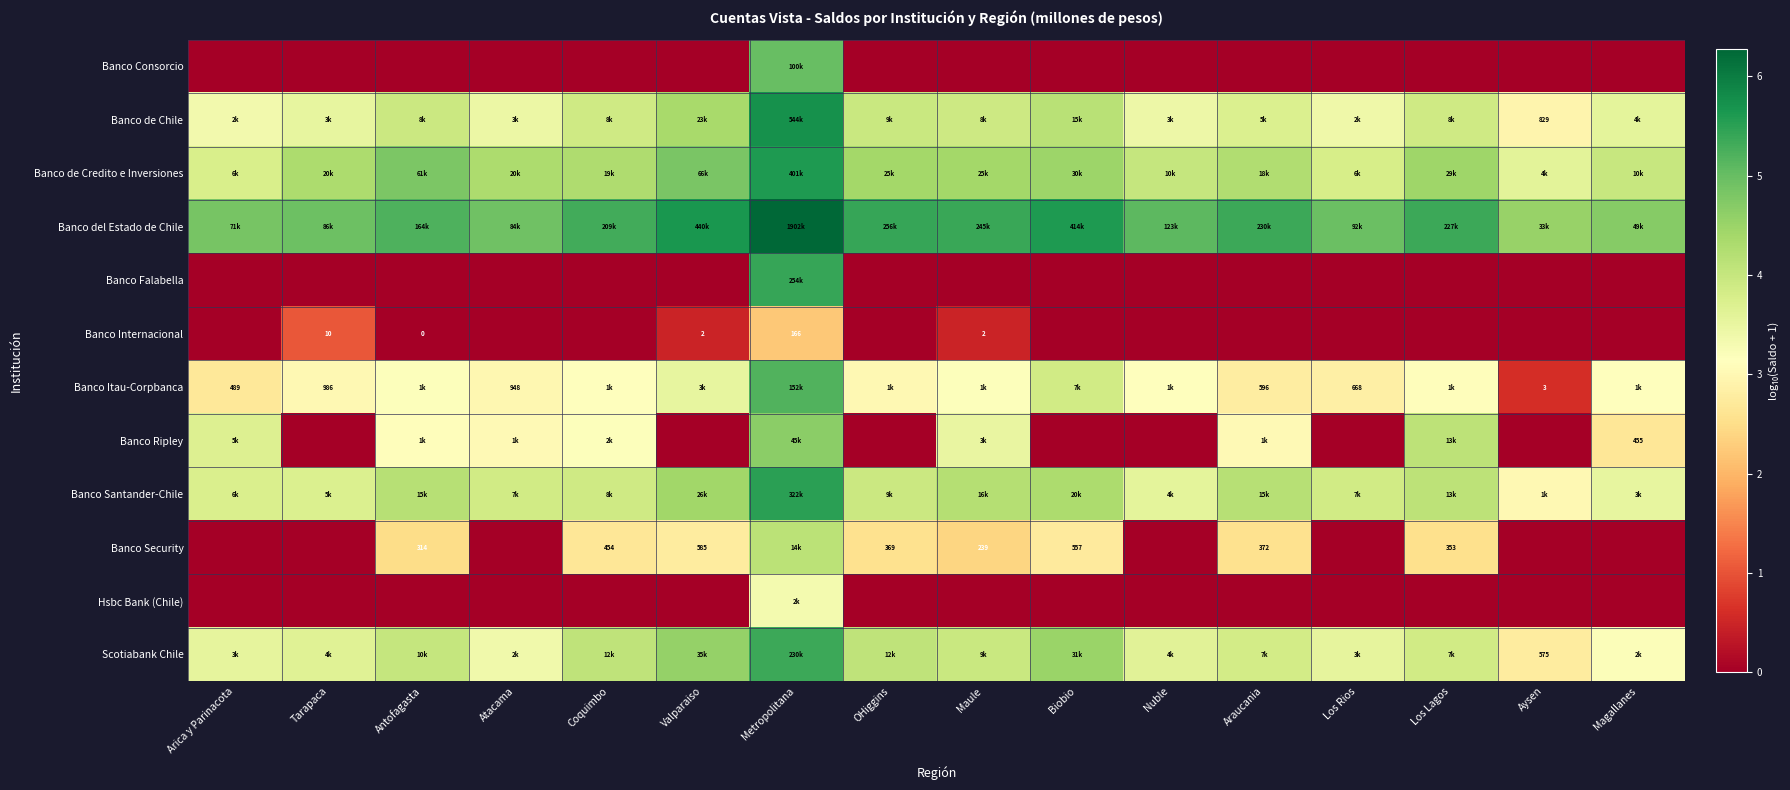

Where does the Banco del Estado de Chile series first go above 5?

Antofagasta